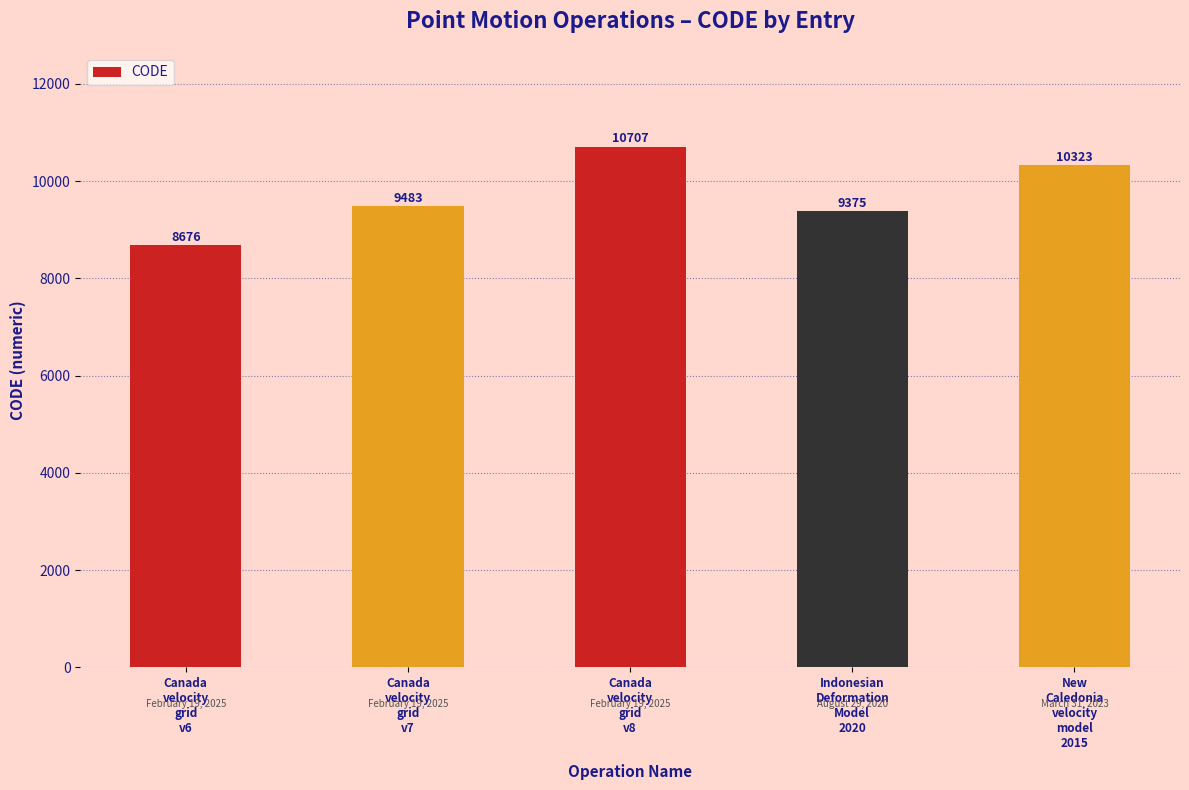

Are the bars grouped side by side (vs. stacked)?

No